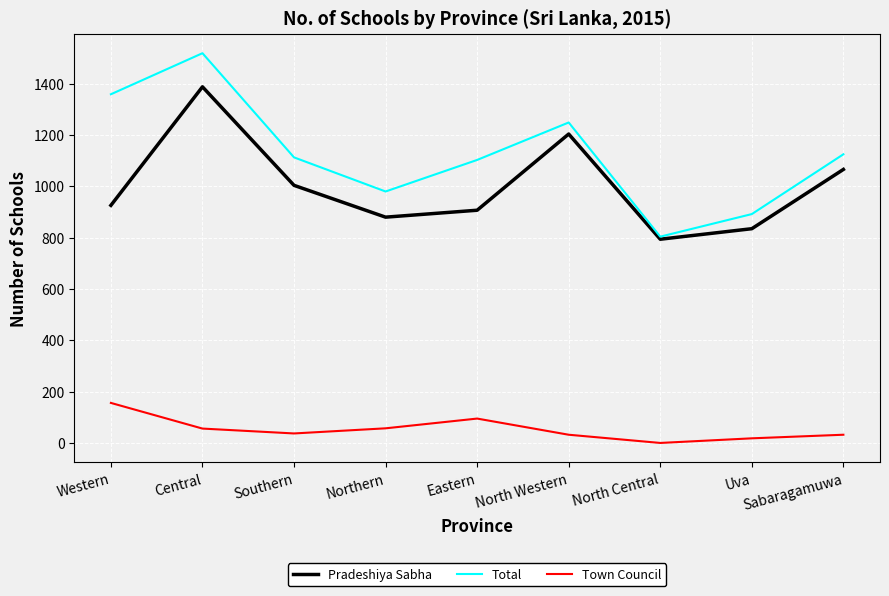

What is the difference between the highest and lowest values at North Western?

1217